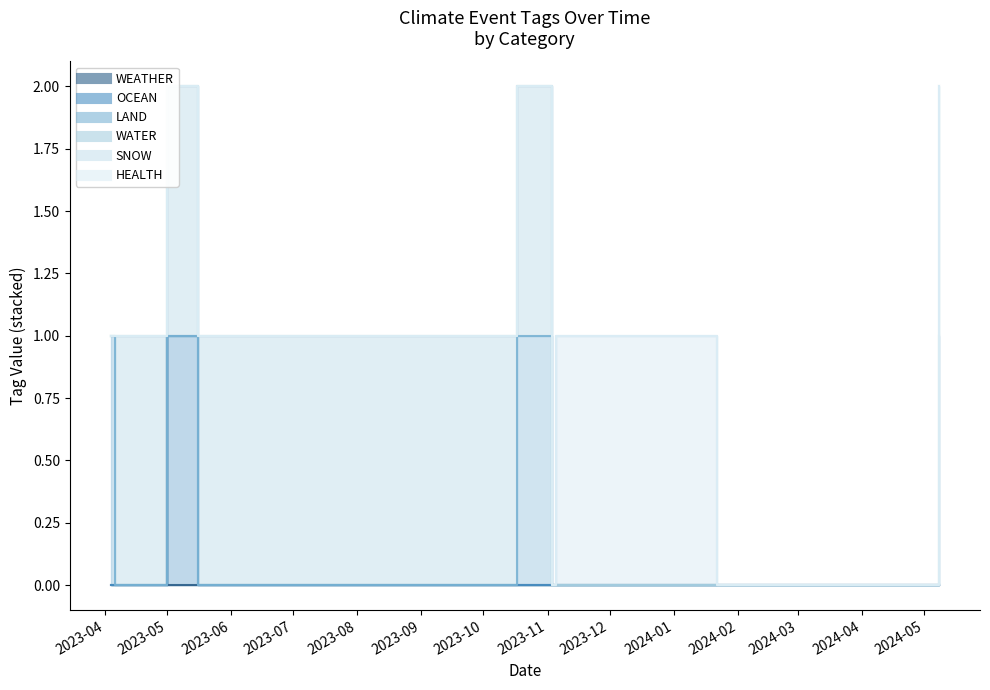

At which label is SNOW closest to 0?

2023-04-04